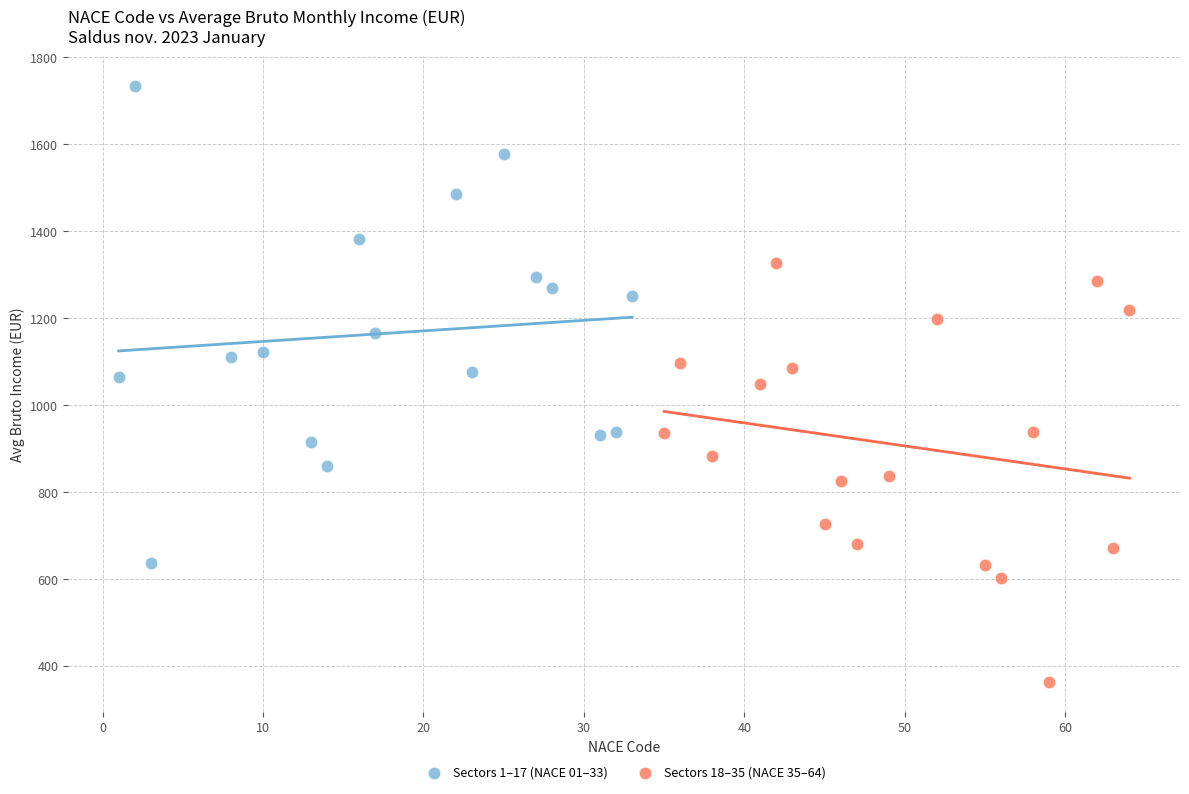

Which series reaches the maximum Y coordinate?

Sectors 1–17 (NACE 01–33)